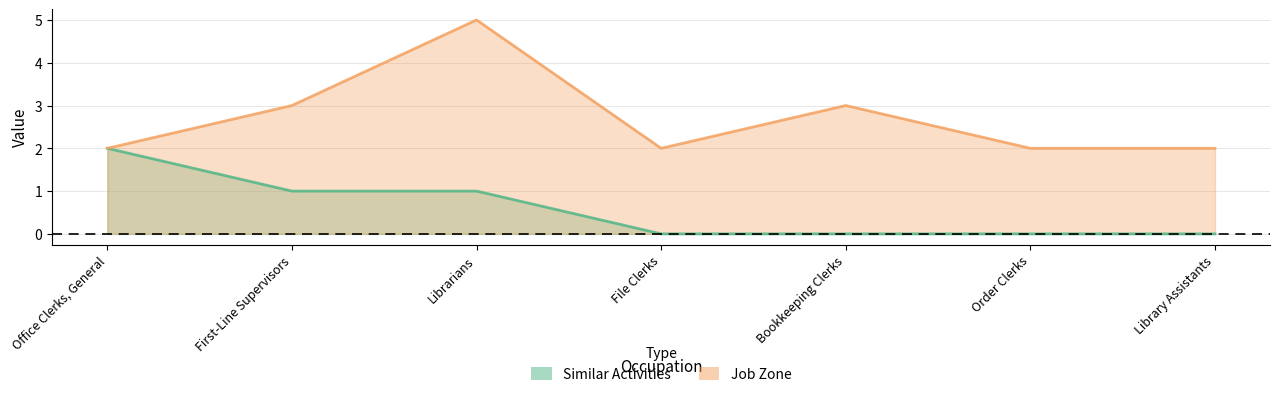

What is the value of the Job Zone point at the 1st from the left?

2